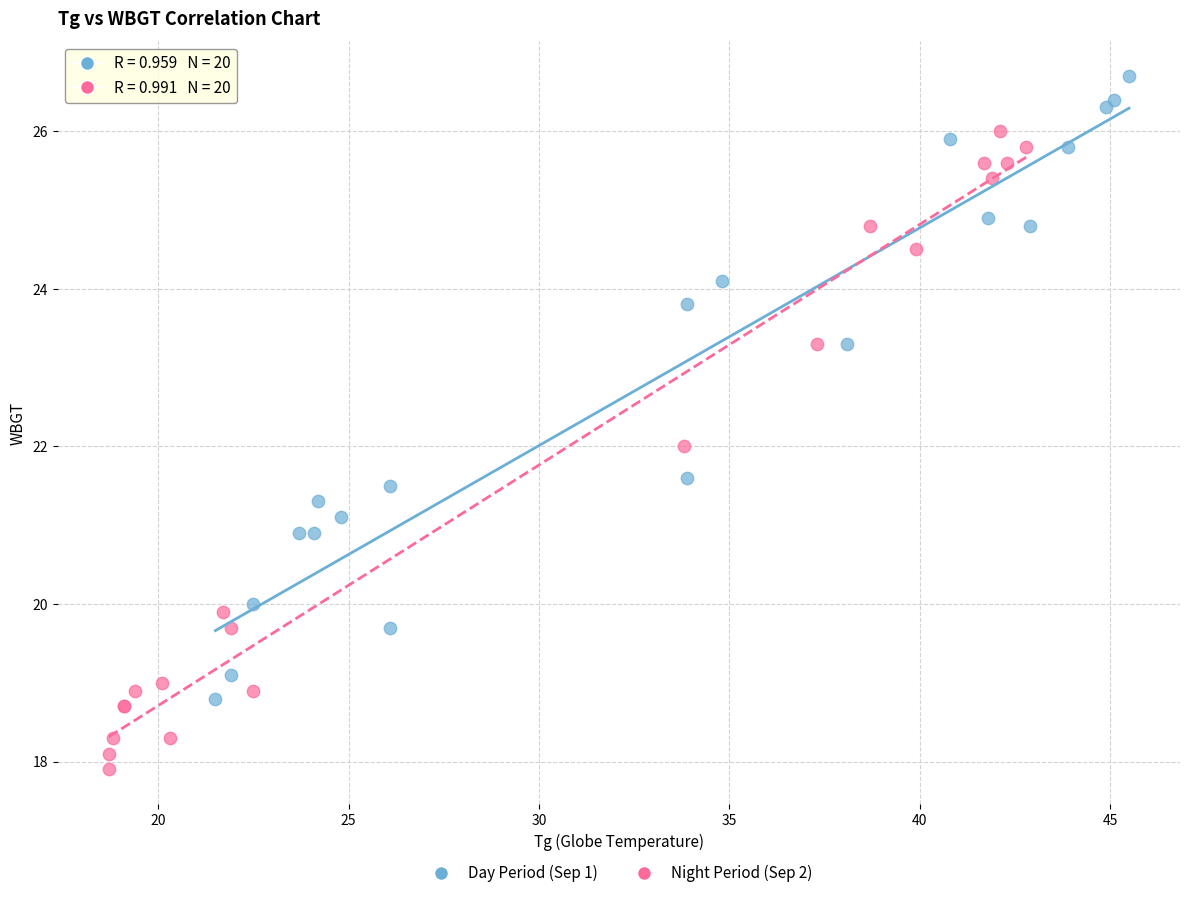

Which series reaches the minimum Y coordinate?

Night Period (Sep 2)